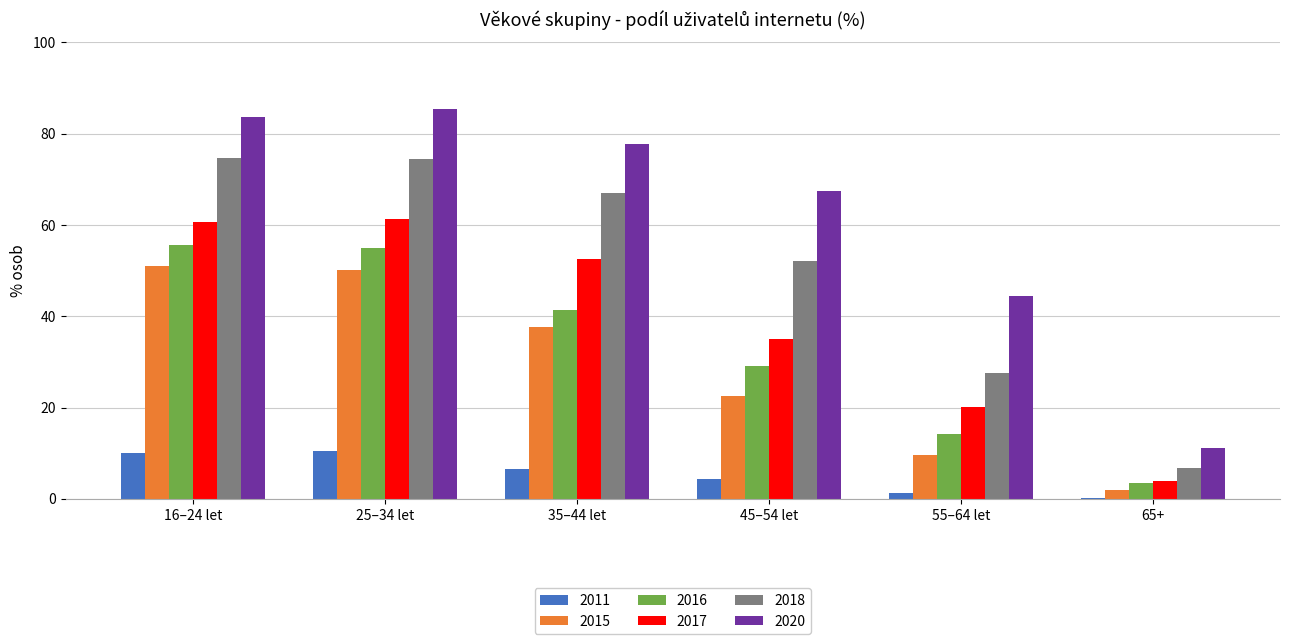

Between 35–44 let and 65+, which series saw the biggest shift?

2020